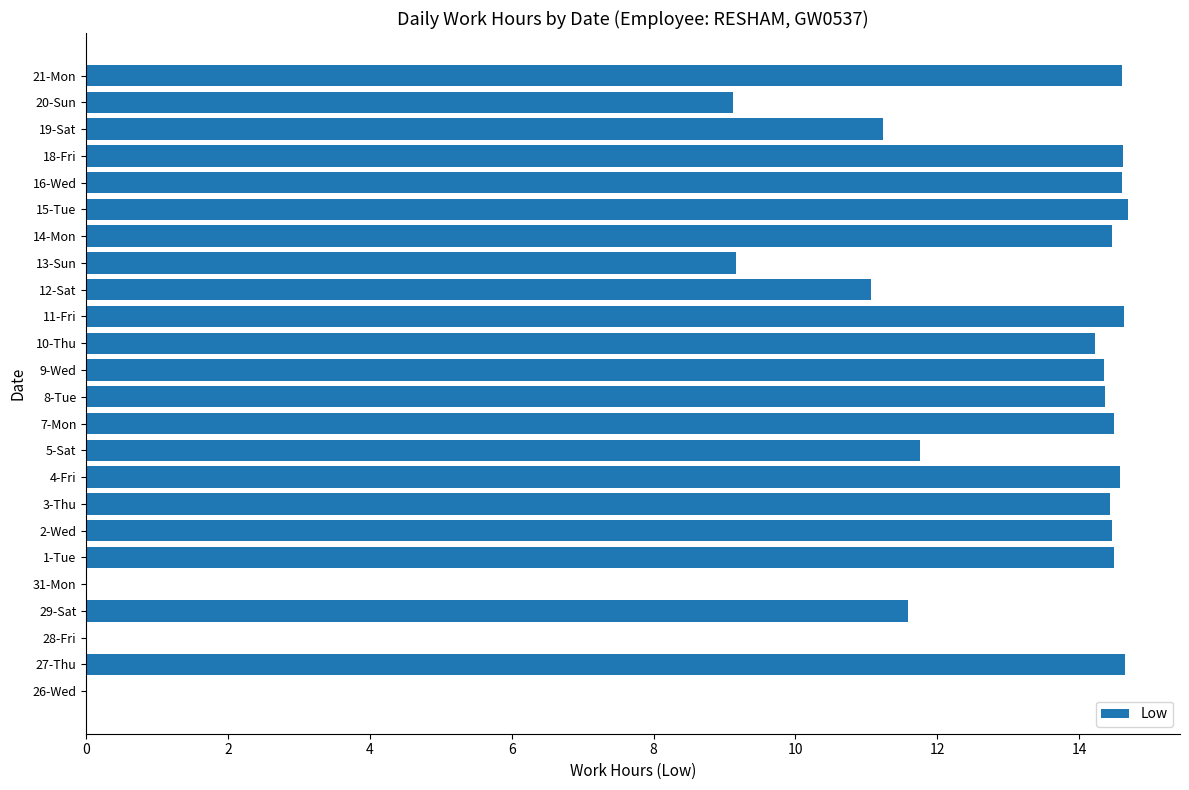

What is the ratio of the value at 7-Mon to the value at 2-Wed?

1.0